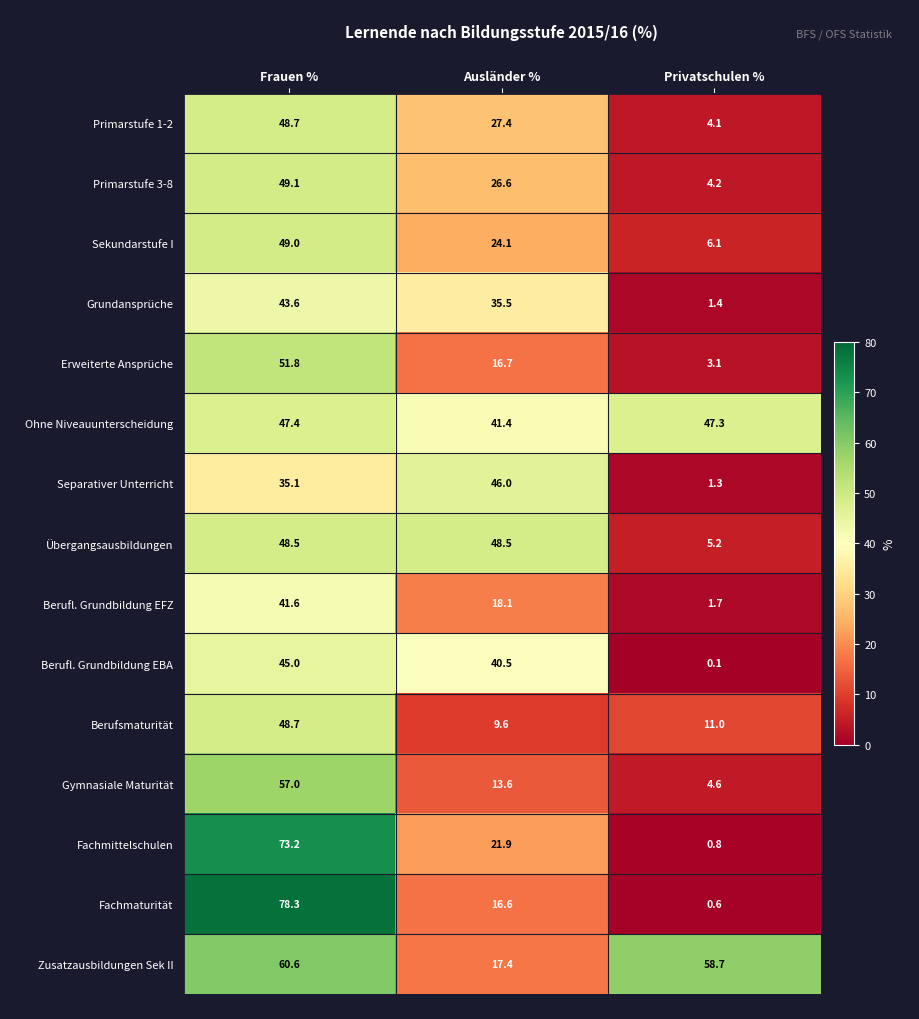

Which label corresponds to the largest value in the chart?

Frauen %